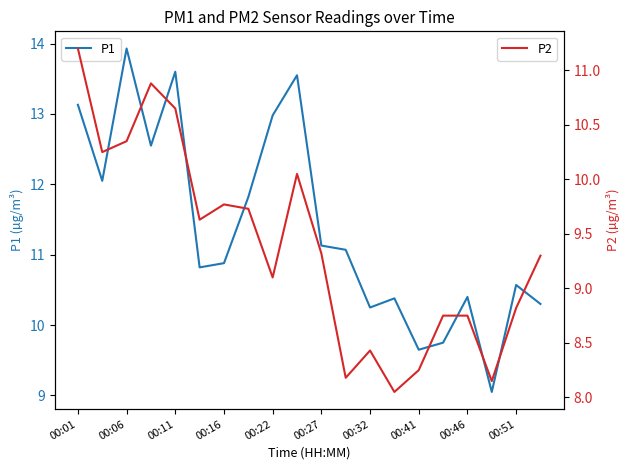

The value of P2 at 00:01 is 18.9. True or false?

False